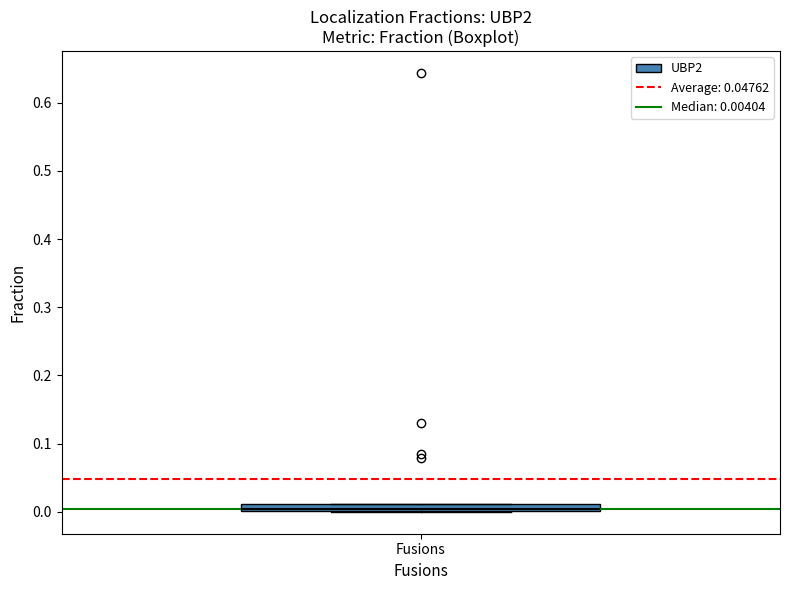

Where is the upper edge of the box for Fusions on the y-axis? The values are not printed on the chart, so give them approximately, as read against the axis.

0.01